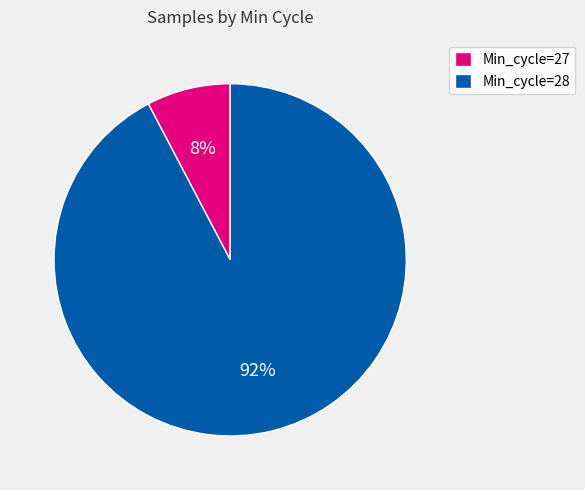

Is there any slice that represents more than half of the pie?

Yes